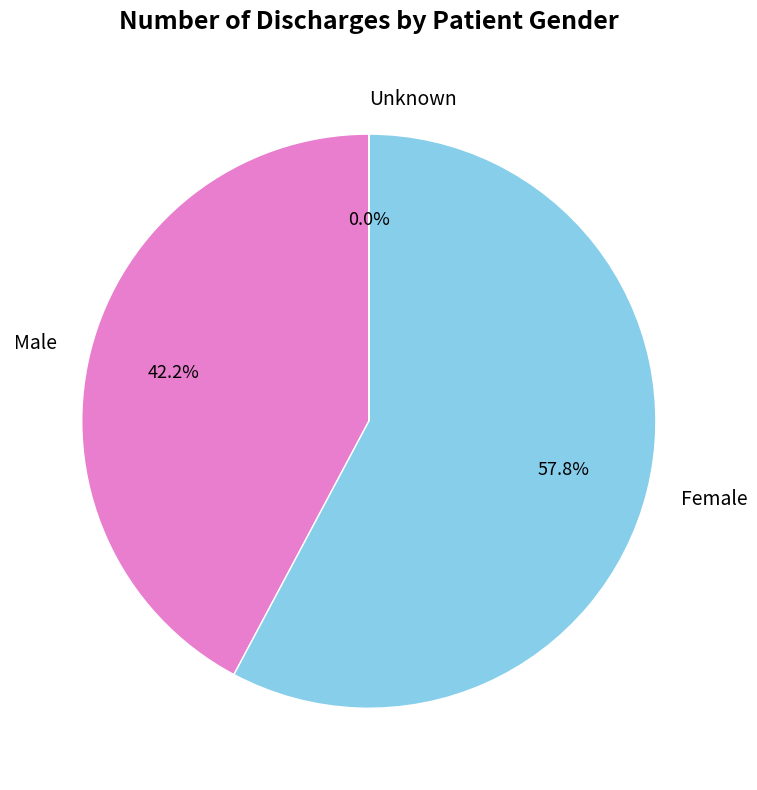

To the nearest percent, what is the difference between the largest and smallest slice percentages?

58%